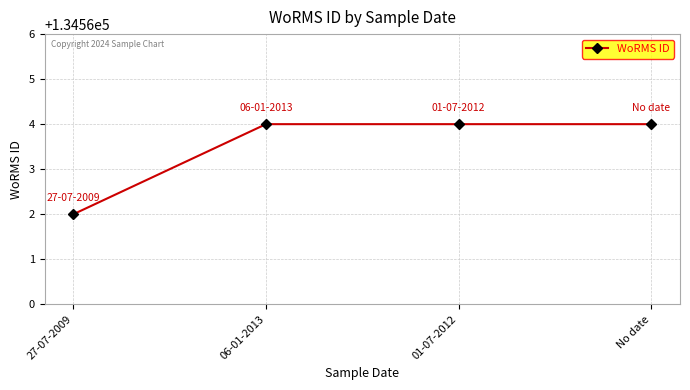

The value at 27-07-2009 is 134562. True or false?

True